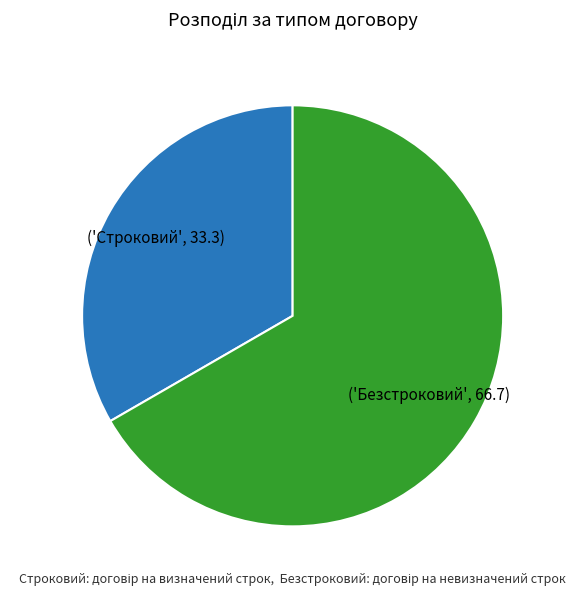

Does any single category account for the majority?

Yes